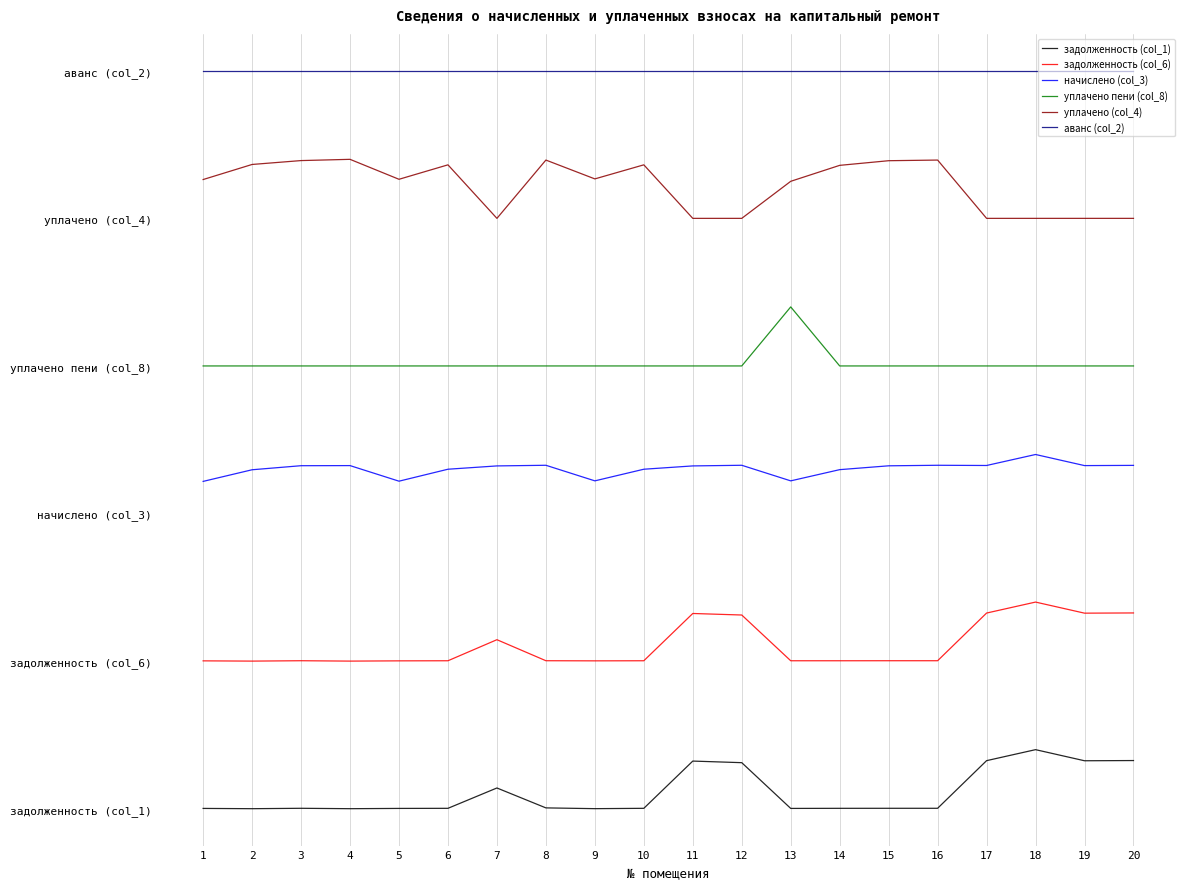

True or false: аванс (col_2) has a value of 5.0 at 9.

True